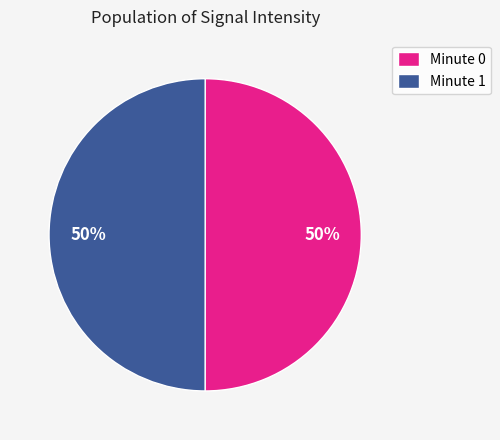

Approximately how many times larger is the value at Minute 1 compared to Minute 0?

1.0